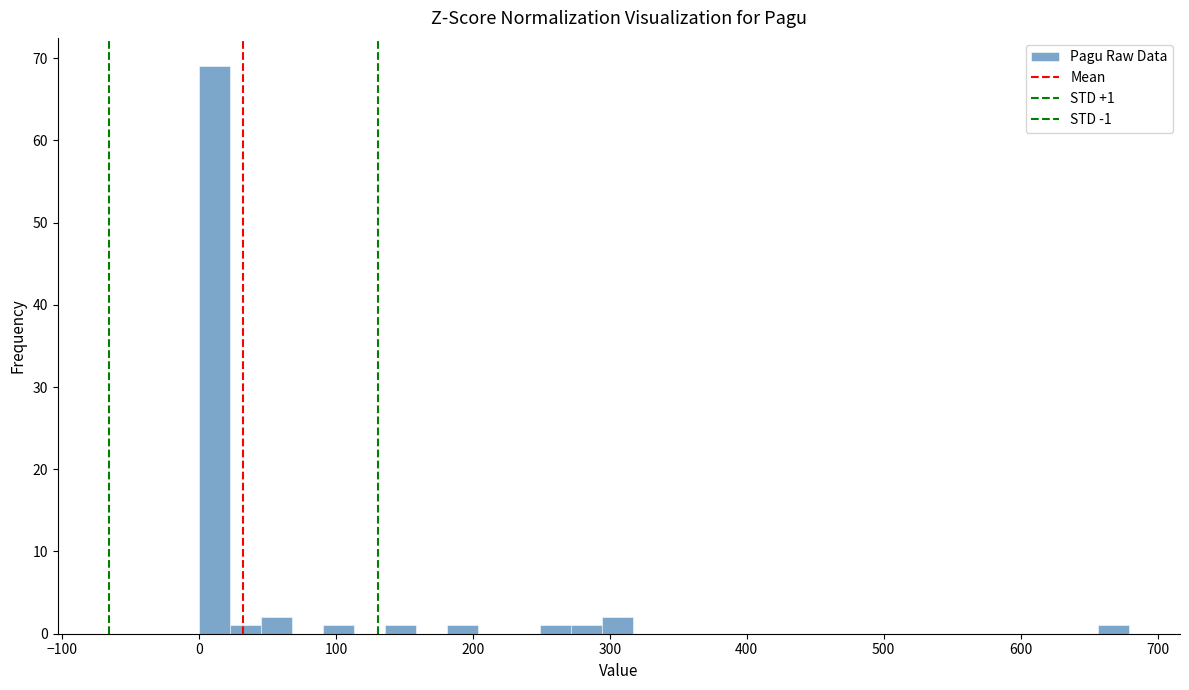

Read against the x-axis, roughly where is the centre of the tallest bar?

10